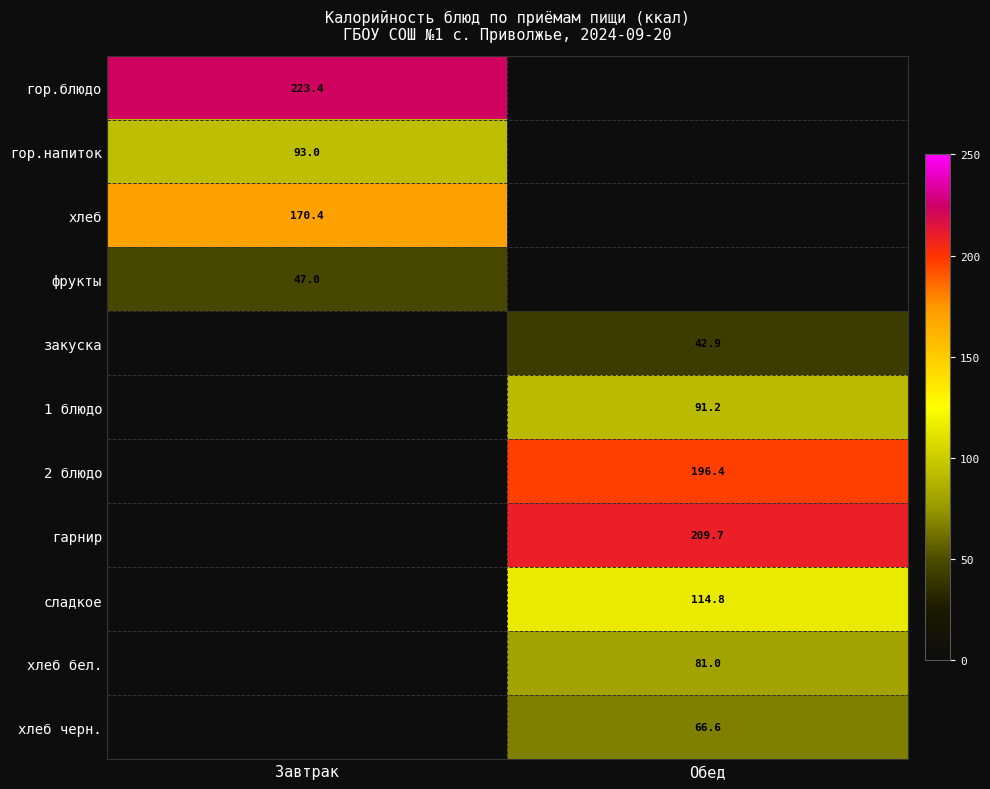

Is it true that сладкое equals 58.7 at Обед?

False